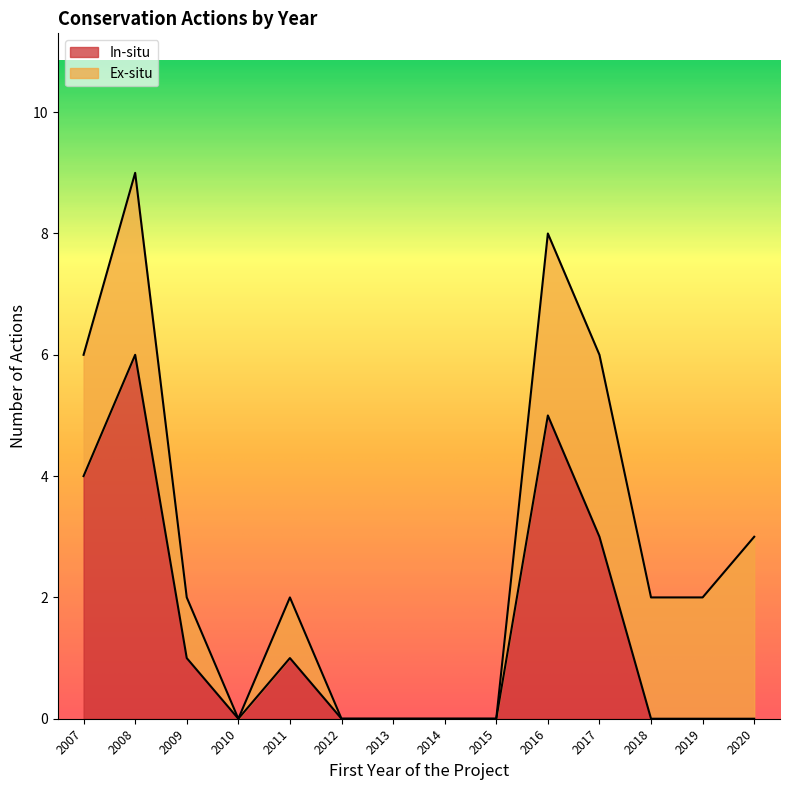

What is the maximum value for In-situ?

6